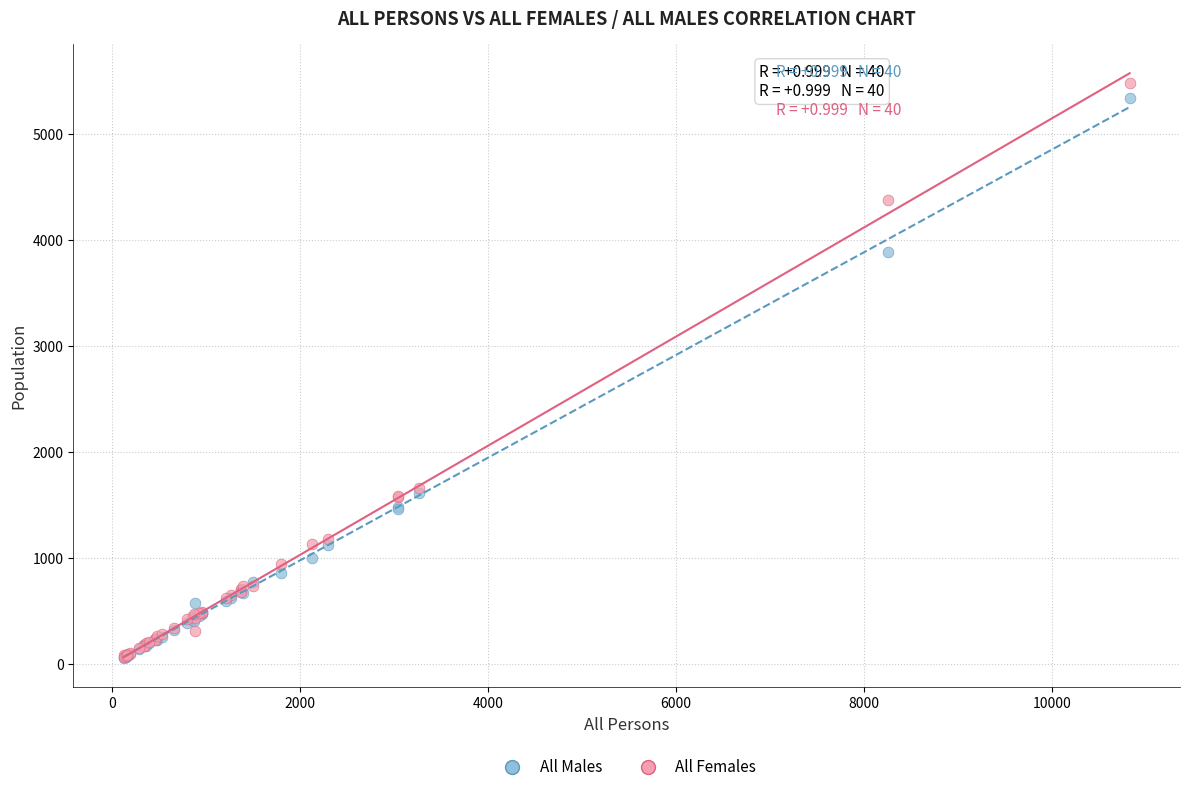

What are all the series names shown in the legend?

All Males, All Females